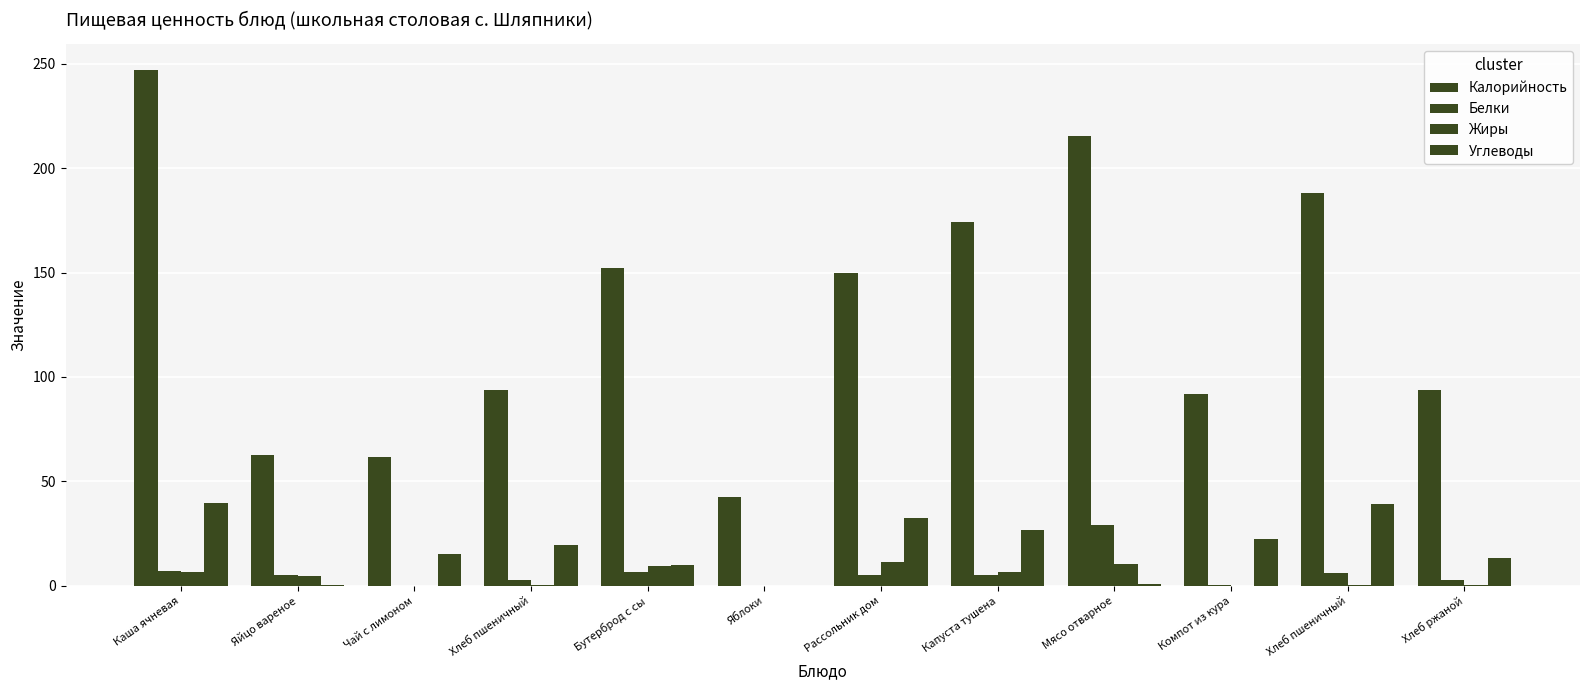

The Жиры series shows 14.1 at Бутерброд с сы. True or false?

False